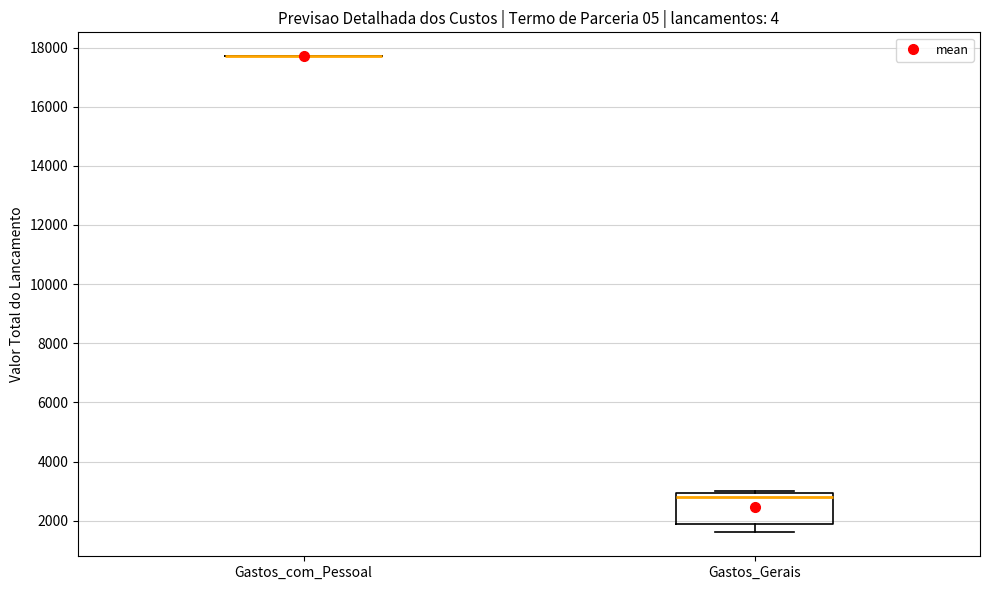

Reading left to right, transcribe this box plot: for each box, give where its median line is, the range the box spans, and where its two whiskers end, as read against the y-axis. The values are not printed on the chart, so give them approximately, as read against the axis.

Gastos_com_Pessoal: box collapsed to a line at 17800, whiskers 17800 to 17800
Gastos_Gerais: median 2800, box 2000 to 3000, whiskers 1600 to 3000